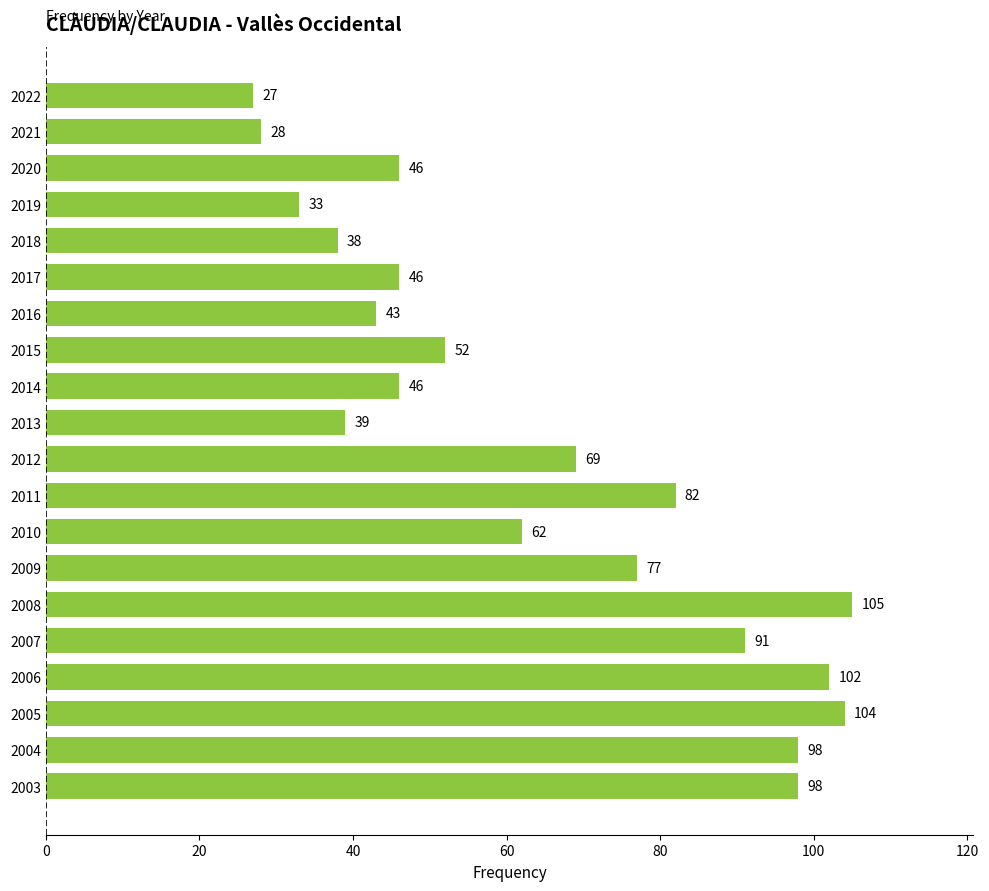

Which label corresponds to the smallest value in the chart?

2022